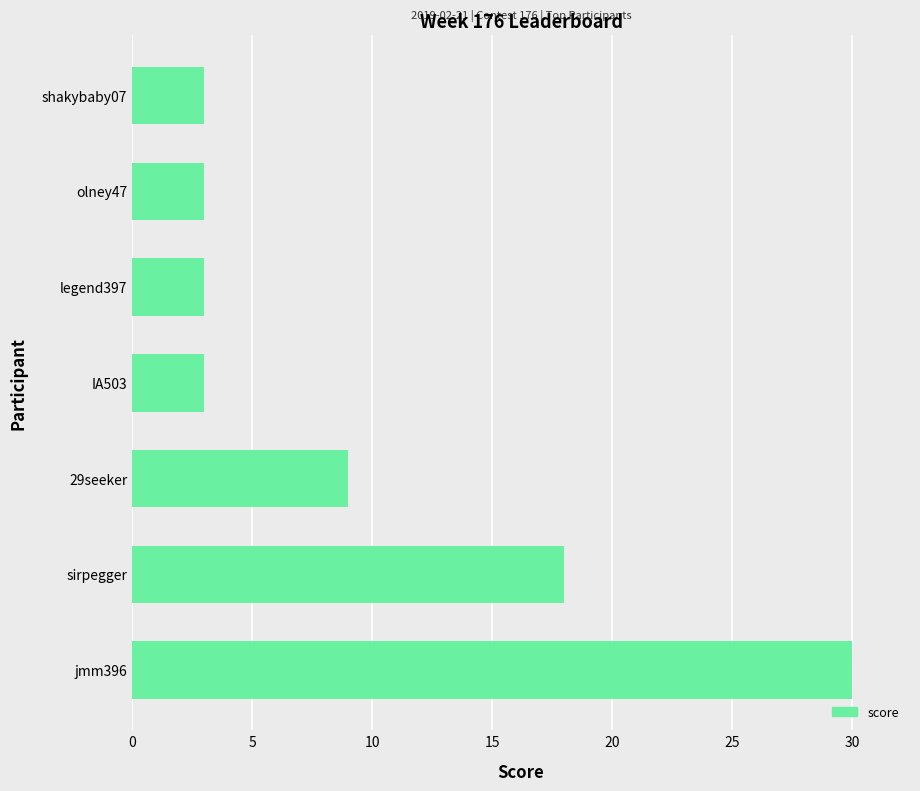

What is the difference between the values at olney47 and jmm396?

27